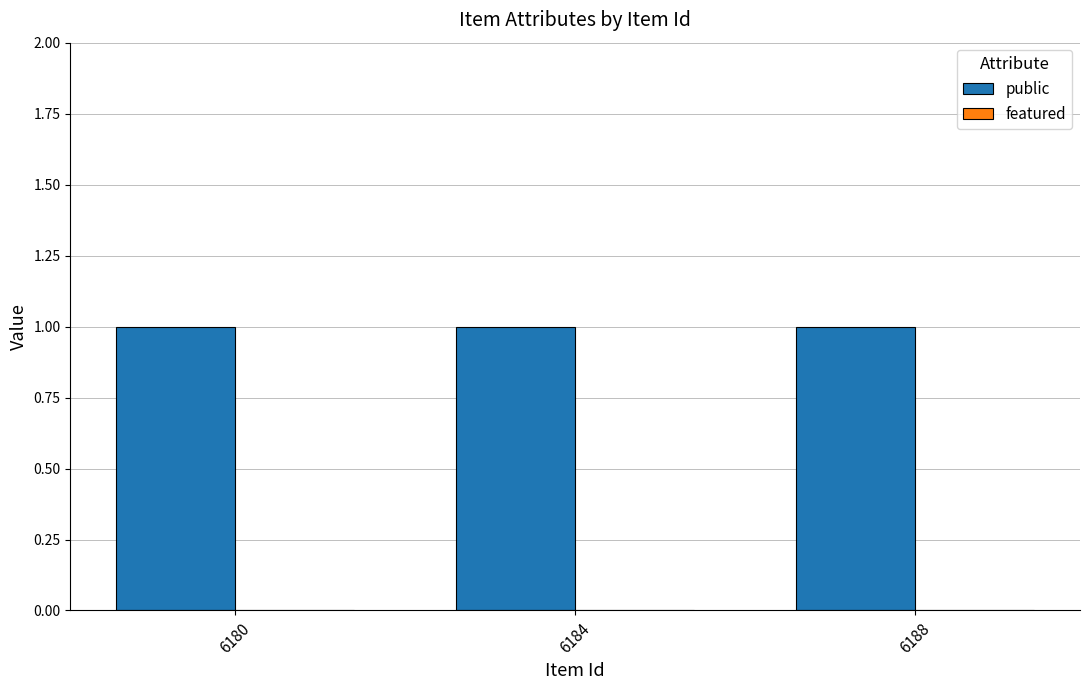

Rank the categories by featured value from lowest to highest.

6180, 6184, 6188